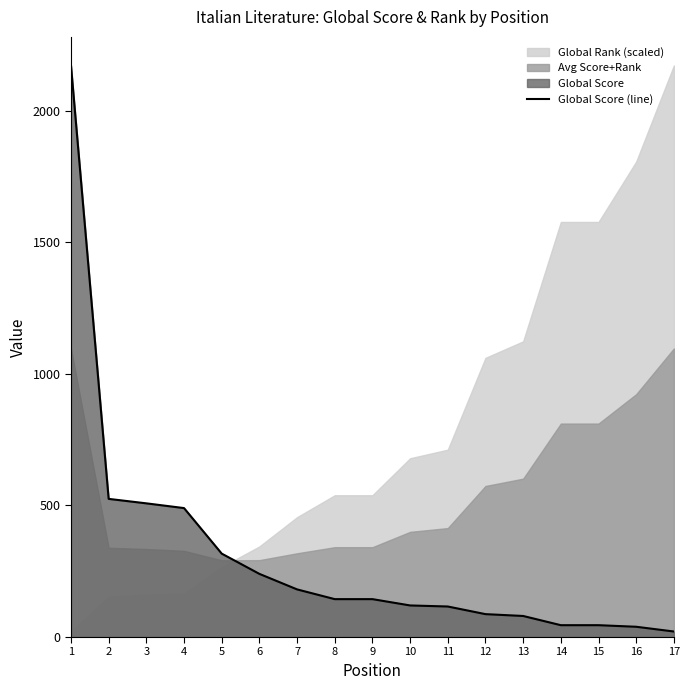

True or false: the data shows 240 at 6.

True